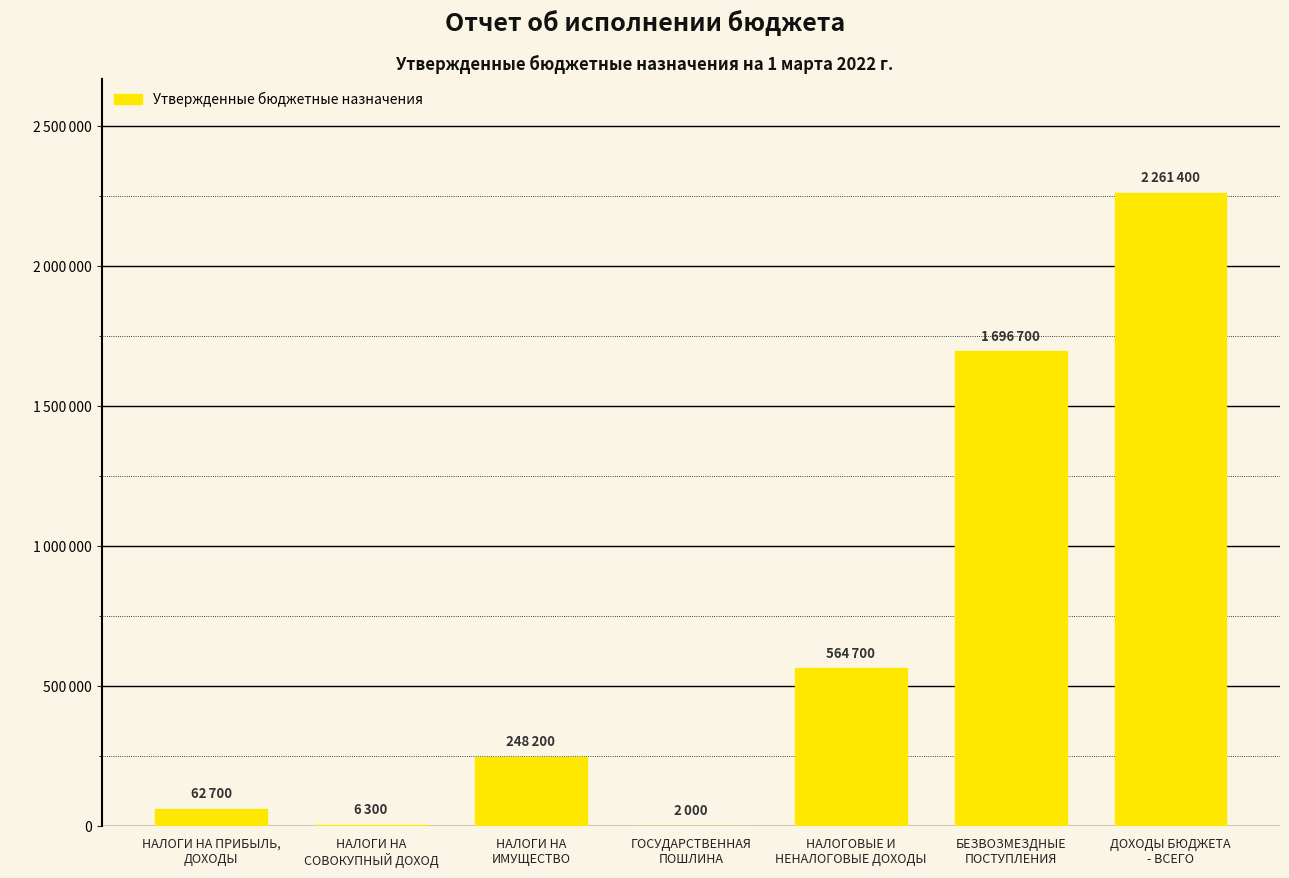

List the labels in order of value, smallest first.

ГОСУДАРСТВЕННАЯ
ПОШЛИНА, НАЛОГИ НА
СОВОКУПНЫЙ ДОХОД, НАЛОГИ НА ПРИБЫЛЬ,
ДОХОДЫ, НАЛОГИ НА
ИМУЩЕСТВО, НАЛОГОВЫЕ И
НЕНАЛОГОВЫЕ ДОХОДЫ, БЕЗВОЗМЕЗДНЫЕ
ПОСТУПЛЕНИЯ, ДОХОДЫ БЮДЖЕТА
- ВСЕГО